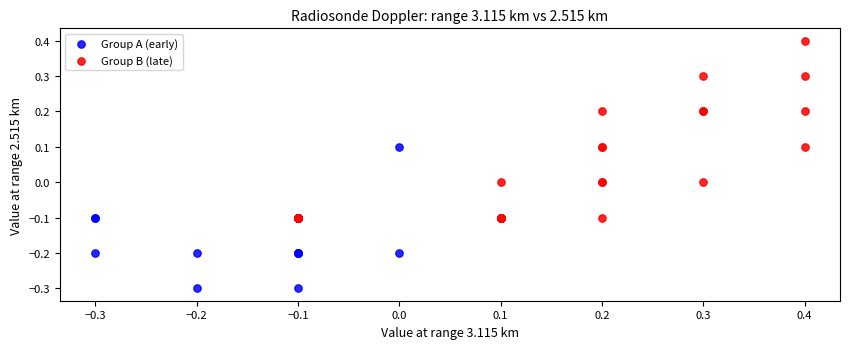

What are all the series names shown in the legend?

Group A (early), Group B (late)